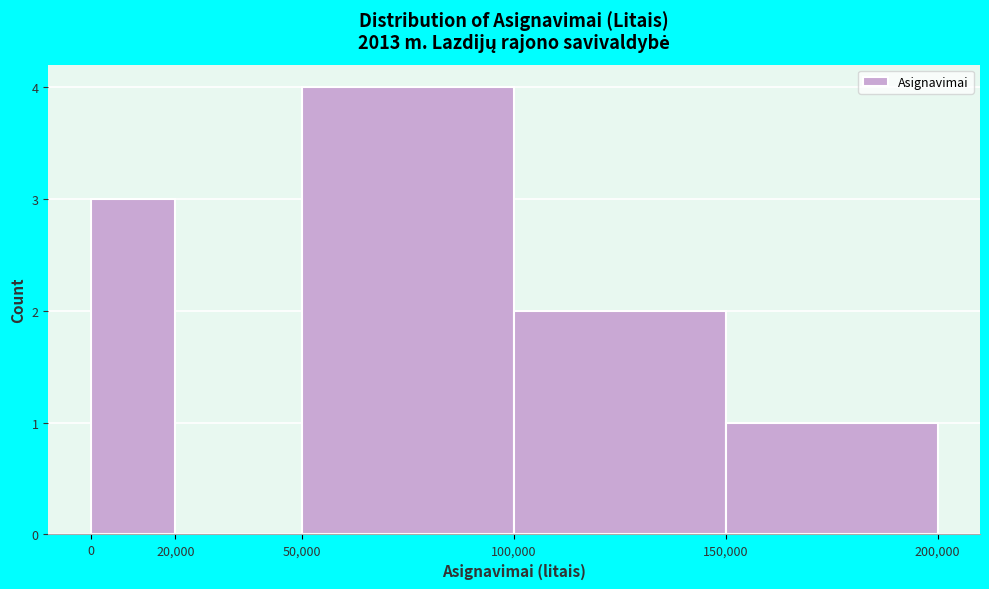

What is the height of the bar covering 100,000 to 150,000 on the x-axis? The values are not printed on the chart, so give them approximately, as read against the axis.

2